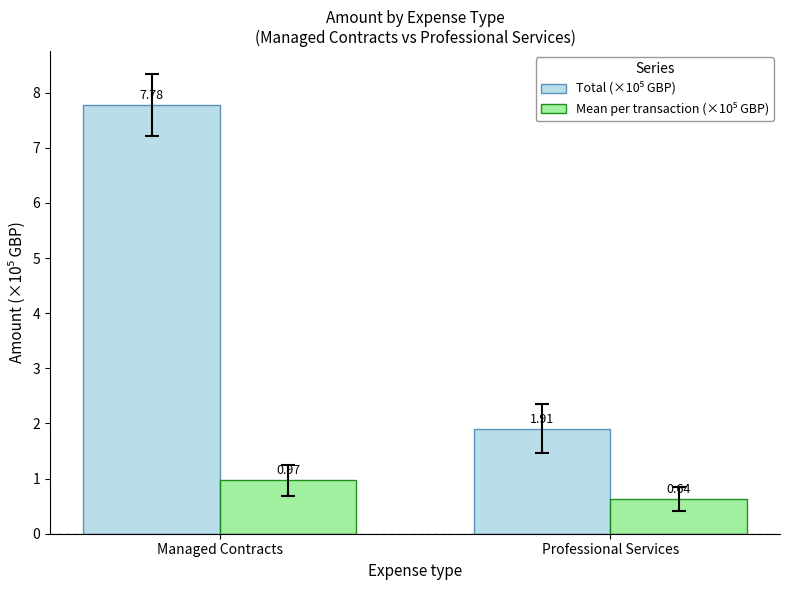

What is the spread (max minus min) of values at Professional Services?

1.3